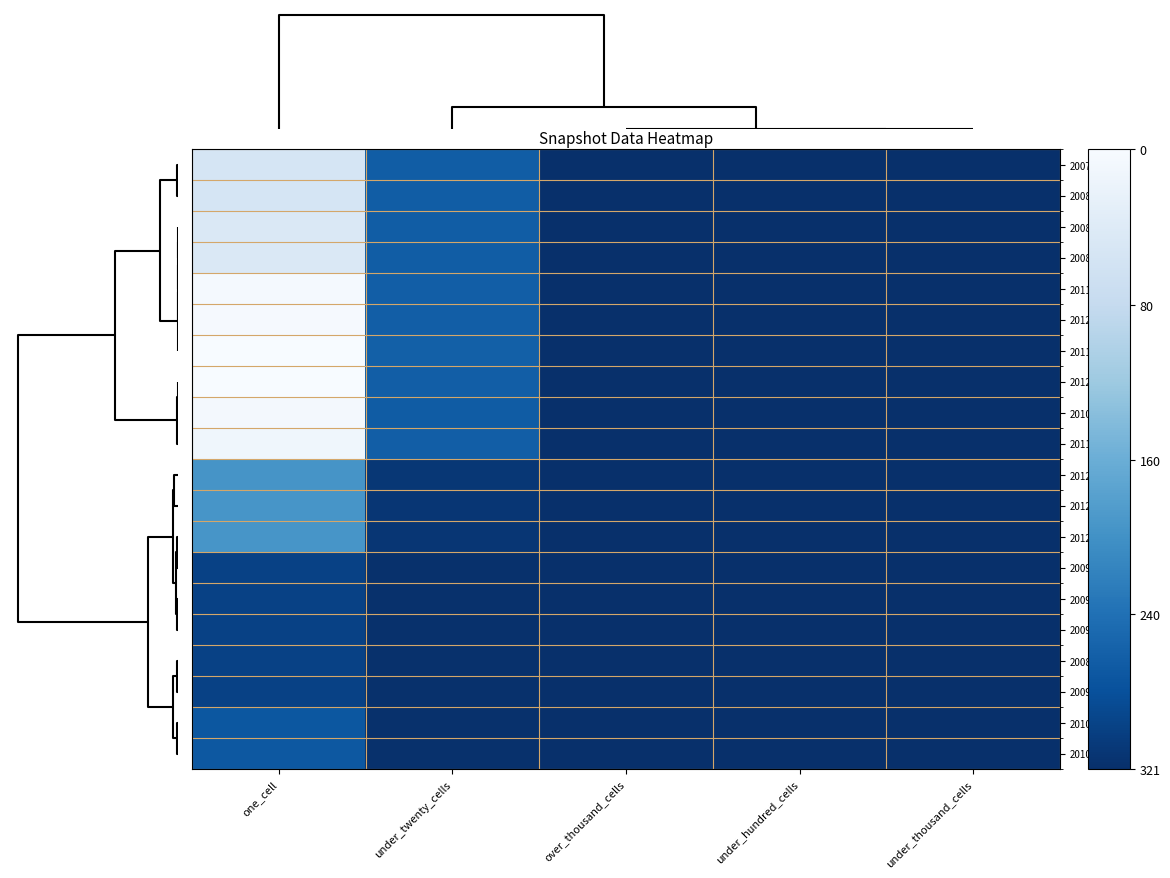

Reading left to right, extract all data points from this chart.

2007-12-19: one_cell=267	under_twenty_cells=56	over_thousand_cells=0	under_hundred_cells=0	under_thousand_cells=0
2008-04-01: one_cell=266	under_twenty_cells=56	over_thousand_cells=0	under_hundred_cells=0	under_thousand_cells=0
2008-06-27: one_cell=275	under_twenty_cells=56	over_thousand_cells=0	under_hundred_cells=0	under_thousand_cells=0
2008-10-10: one_cell=274	under_twenty_cells=56	over_thousand_cells=0	under_hundred_cells=0	under_thousand_cells=0
2011-09-05: one_cell=317	under_twenty_cells=57	over_thousand_cells=0	under_hundred_cells=0	under_thousand_cells=0
2012-01-18: one_cell=318	under_twenty_cells=57	over_thousand_cells=0	under_hundred_cells=0	under_thousand_cells=0
2011-02-21: one_cell=321	under_twenty_cells=59	over_thousand_cells=0	under_hundred_cells=0	under_thousand_cells=0
2012-03-26: one_cell=321	under_twenty_cells=57	over_thousand_cells=0	under_hundred_cells=0	under_thousand_cells=0
2010-11-17: one_cell=314	under_twenty_cells=55	over_thousand_cells=0	under_hundred_cells=0	under_thousand_cells=0
2011-06-10: one_cell=309	under_twenty_cells=57	over_thousand_cells=0	under_hundred_cells=0	under_thousand_cells=0
2012-07-13: one_cell=125	under_twenty_cells=9	over_thousand_cells=0	under_hundred_cells=0	under_thousand_cells=0
2012-10-31: one_cell=126	under_twenty_cells=8	over_thousand_cells=0	under_hundred_cells=0	under_thousand_cells=0
2012-12-11: one_cell=126	under_twenty_cells=8	over_thousand_cells=0	under_hundred_cells=0	under_thousand_cells=0
2009-12-16: one_cell=22	under_twenty_cells=2	over_thousand_cells=0	under_hundred_cells=0	under_thousand_cells=0
2009-09-25: one_cell=22	under_twenty_cells=2	over_thousand_cells=0	under_hundred_cells=0	under_thousand_cells=0
2009-06-17: one_cell=22	under_twenty_cells=2	over_thousand_cells=0	under_hundred_cells=0	under_thousand_cells=0
2008-12-17: one_cell=22	under_twenty_cells=2	over_thousand_cells=0	under_hundred_cells=0	under_thousand_cells=0
2009-04-06: one_cell=22	under_twenty_cells=2	over_thousand_cells=0	under_hundred_cells=0	under_thousand_cells=0
2010-04-01: one_cell=48	under_twenty_cells=2	over_thousand_cells=0	under_hundred_cells=0	under_thousand_cells=0
2010-07-26: one_cell=50	under_twenty_cells=2	over_thousand_cells=0	under_hundred_cells=0	under_thousand_cells=0